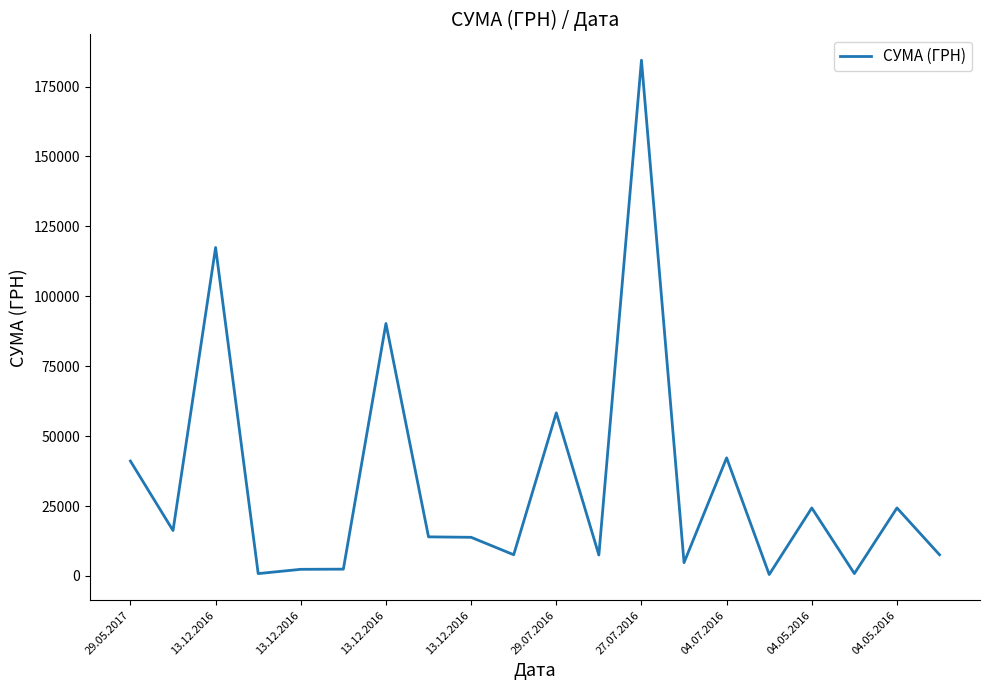

What is the maximum value shown in the chart?

184432.0